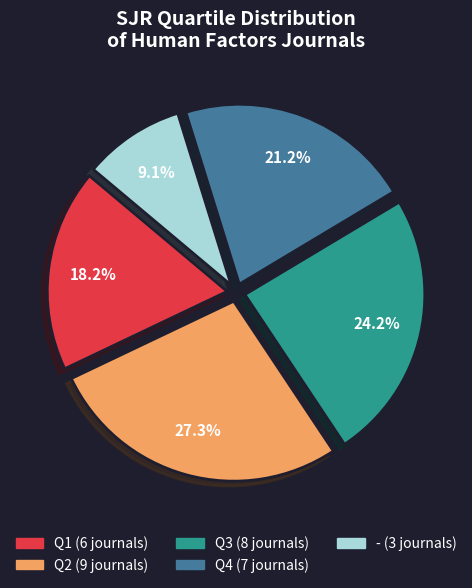

To the nearest percent, what is the difference between the Q1 and Q4 slice percentages?

3%